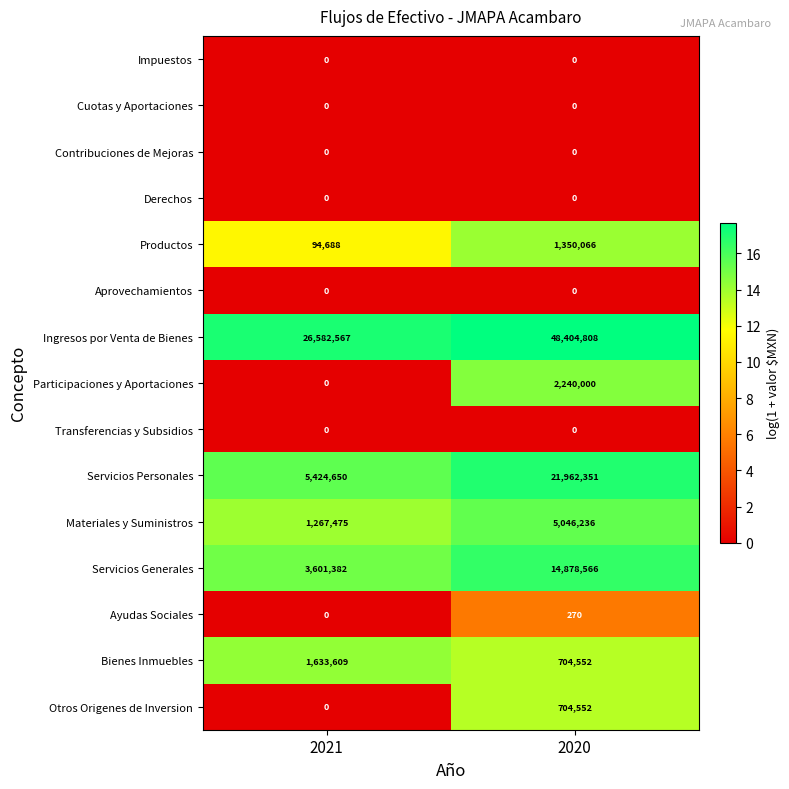

Reading left to right, transcribe all the data shown in this chart.

Impuestos: 2021=0	2020=0
Cuotas y Aportaciones: 2021=0	2020=0
Contribuciones de Mejoras: 2021=0	2020=0
Derechos: 2021=0	2020=0
Productos: 2021=94688	2020=1350066
Aprovechamientos: 2021=0	2020=0
Ingresos por Venta de Bienes: 2021=26582567	2020=48404808
Participaciones y Aportaciones: 2021=0	2020=2240000
Transferencias y Subsidios: 2021=0	2020=0
Servicios Personales: 2021=5424650	2020=21962351
Materiales y Suministros: 2021=1267475	2020=5046236
Servicios Generales: 2021=3601382	2020=14878566
Ayudas Sociales: 2021=0	2020=270
Bienes Inmuebles: 2021=1633609	2020=704552
Otros Origenes de Inversion: 2021=0	2020=704552